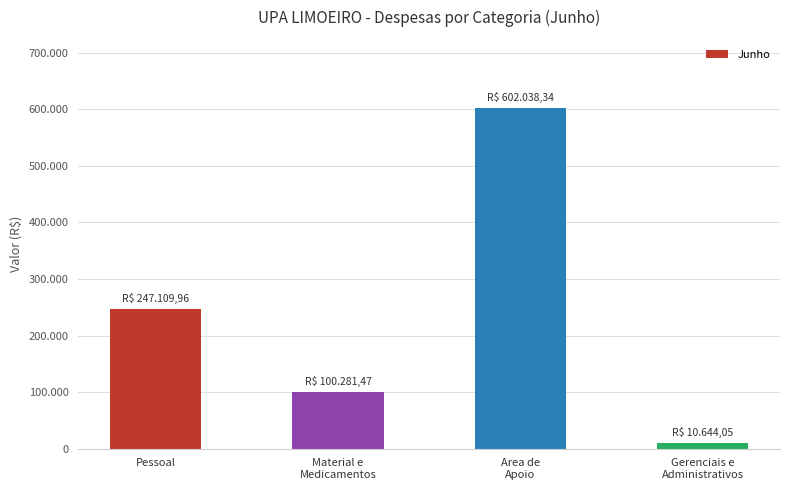

Are the bars horizontal?

No